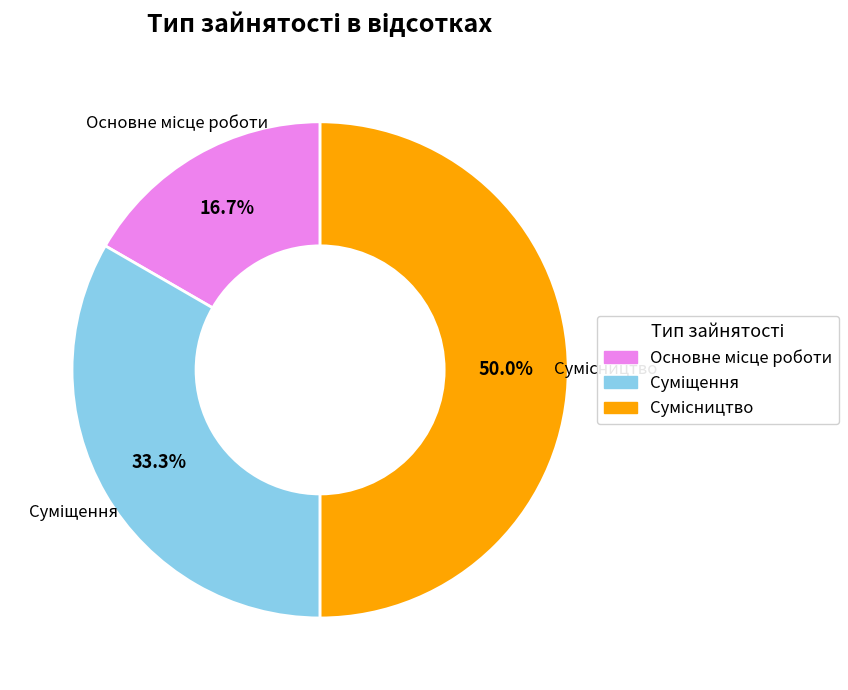

How many slices are in this pie chart?

3